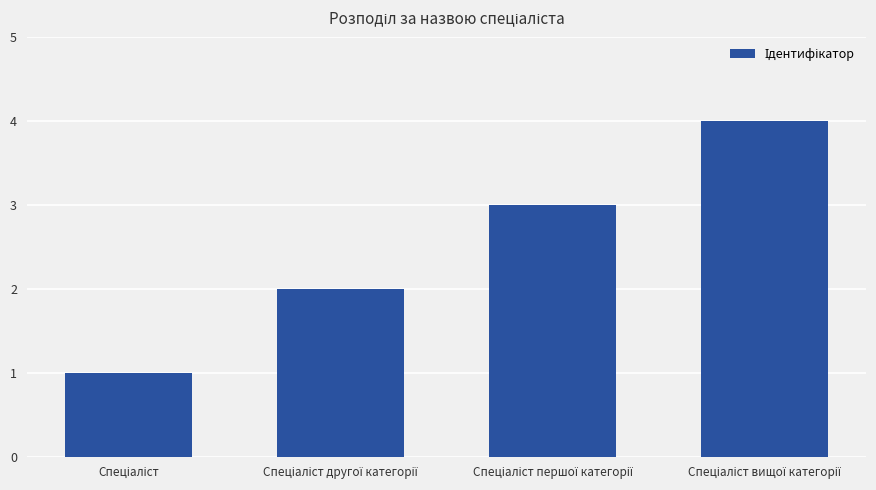

What is the sum of all values?

10